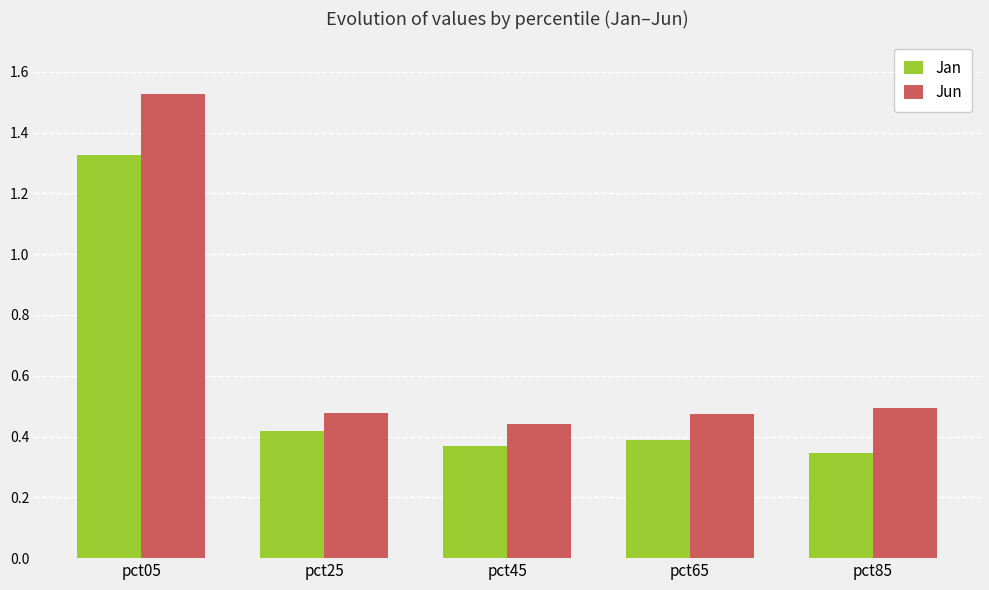

At which category does the chart reach its peak across all series?

pct05